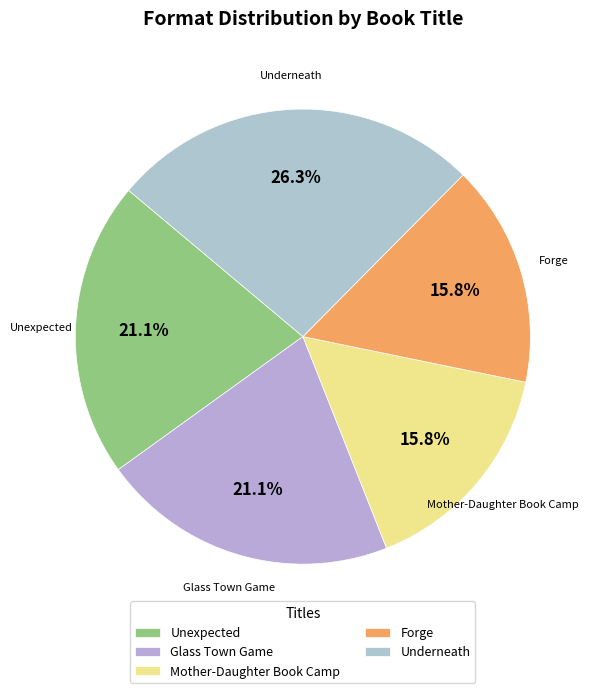

How many segments does this pie chart have?

5